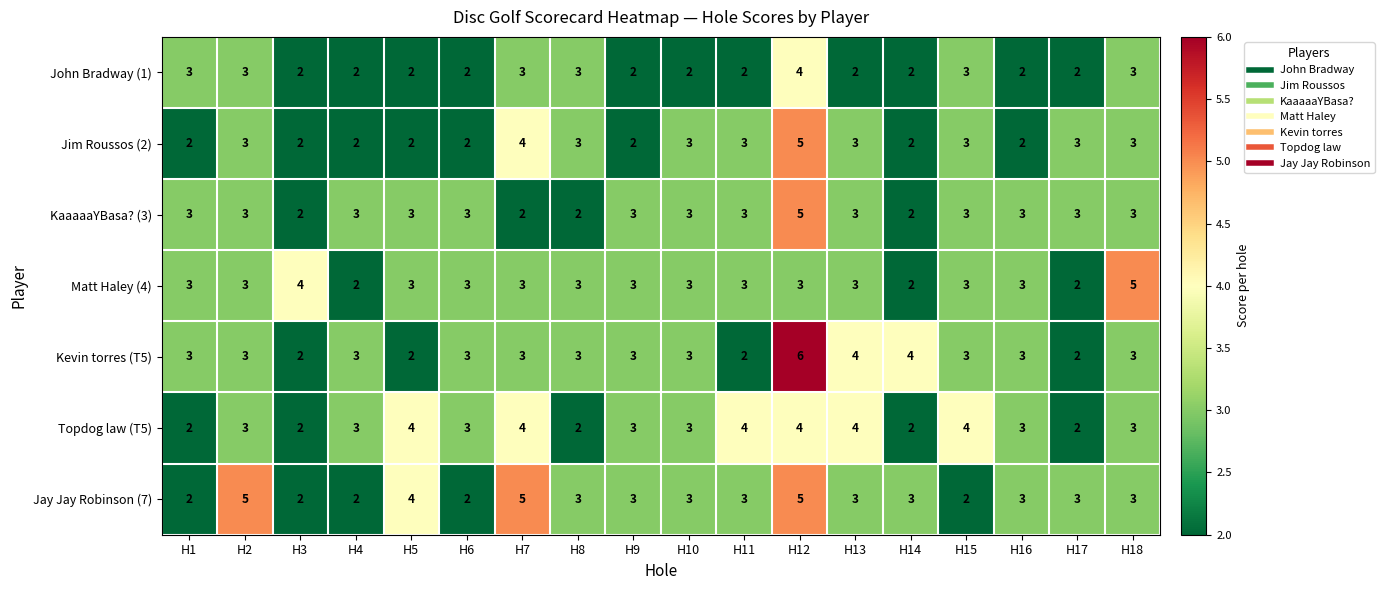

What is the maximum value shown in the chart?

6